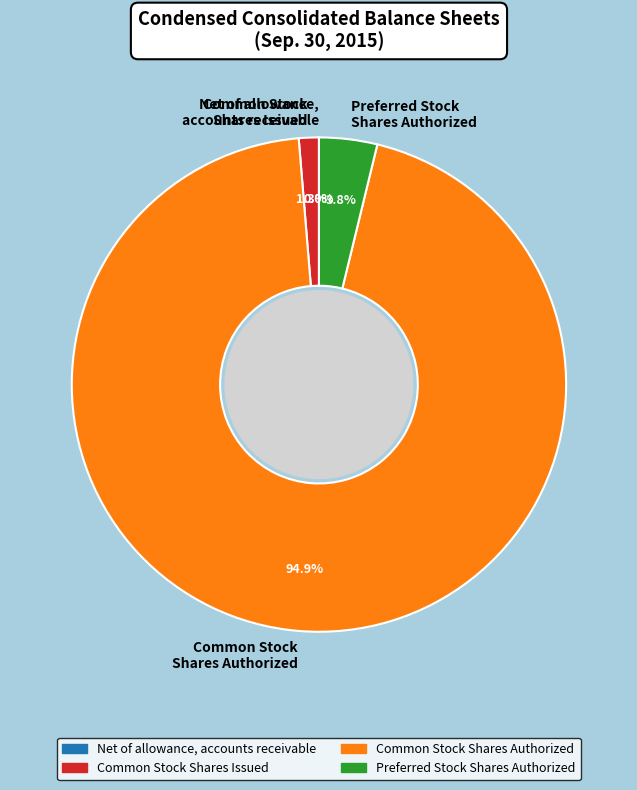

Is Common Stock Shares Authorized the majority of the pie?

Yes